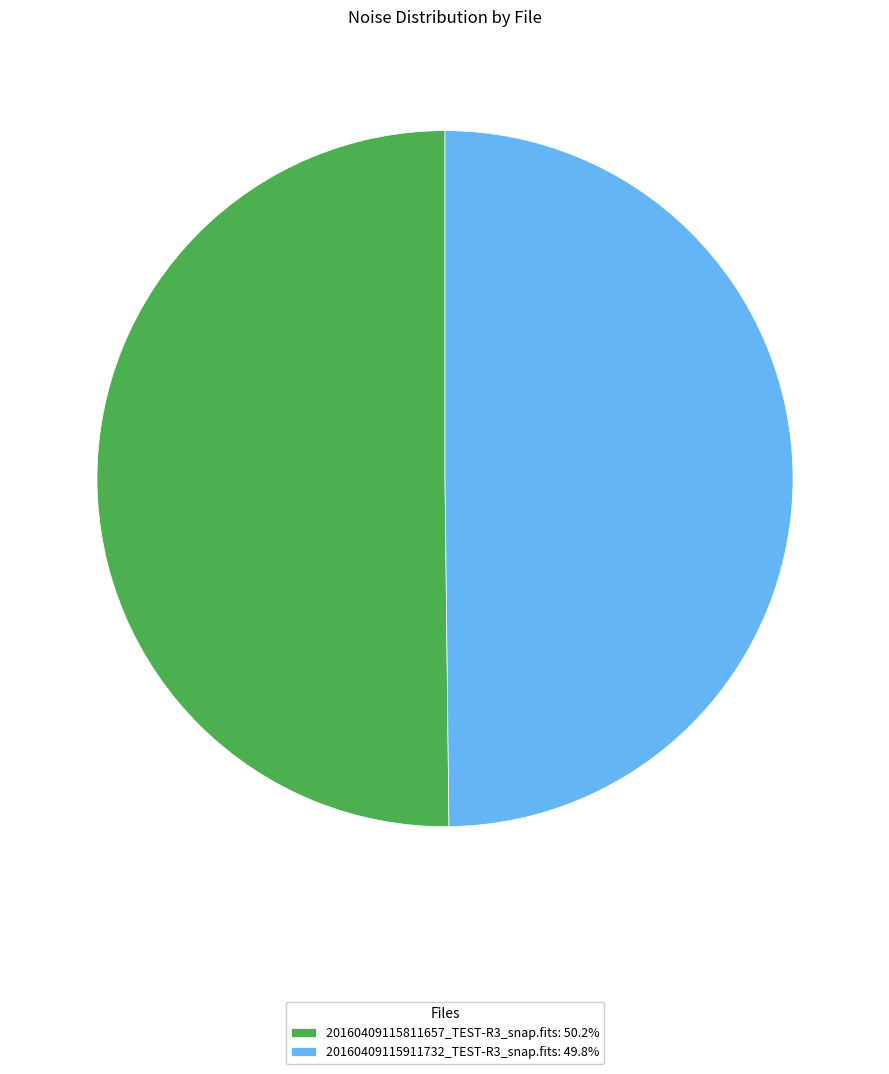

Combined, do 20160409115911732_TEST-R3_snap.fits: 49.8% and 20160409115811657_TEST-R3_snap.fits: 50.2% account for over 50%?

Yes